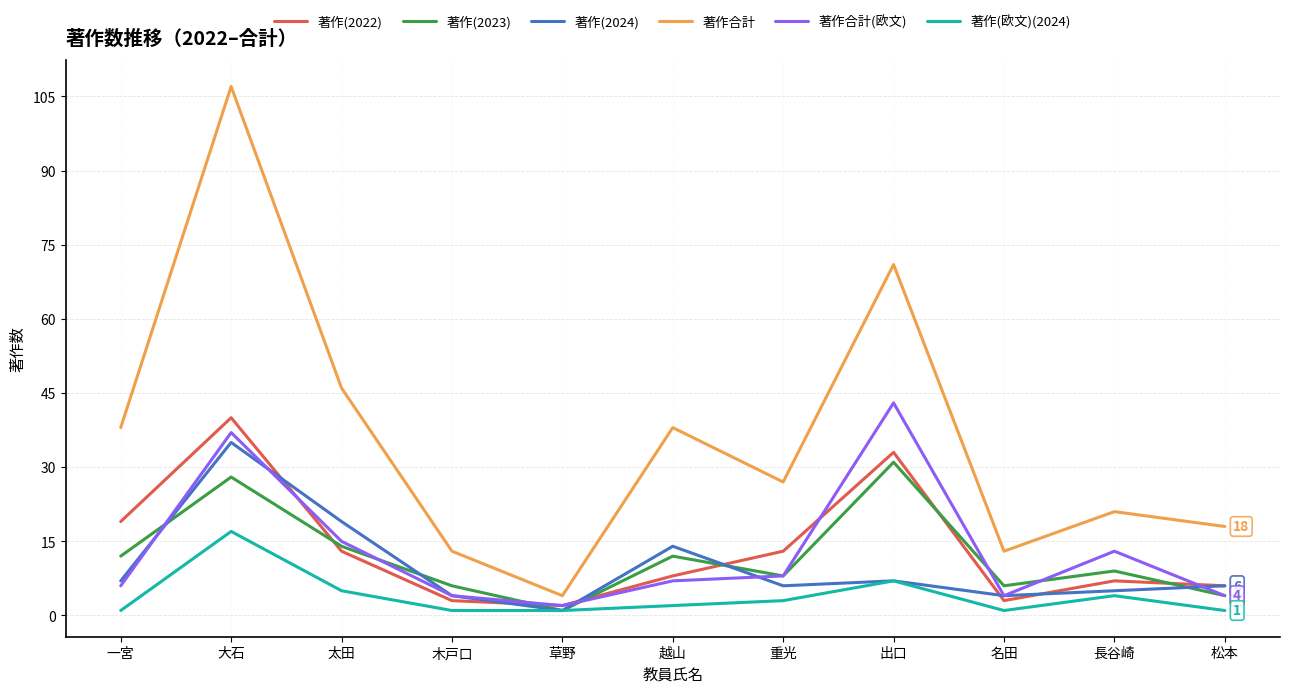

At how many categories does at least one series exceed 78?

1